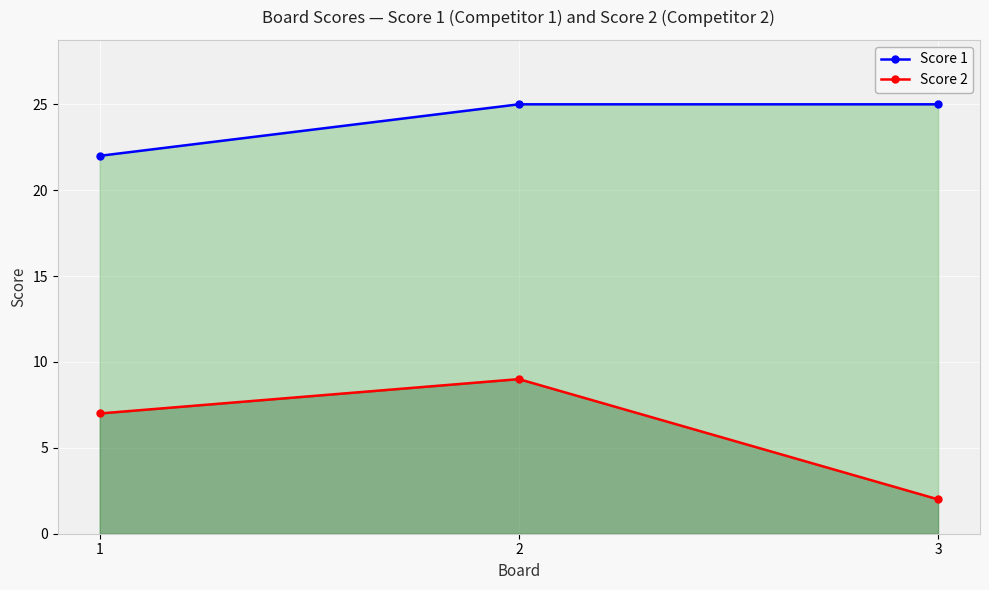

What is the maximum value for Score 1?

25